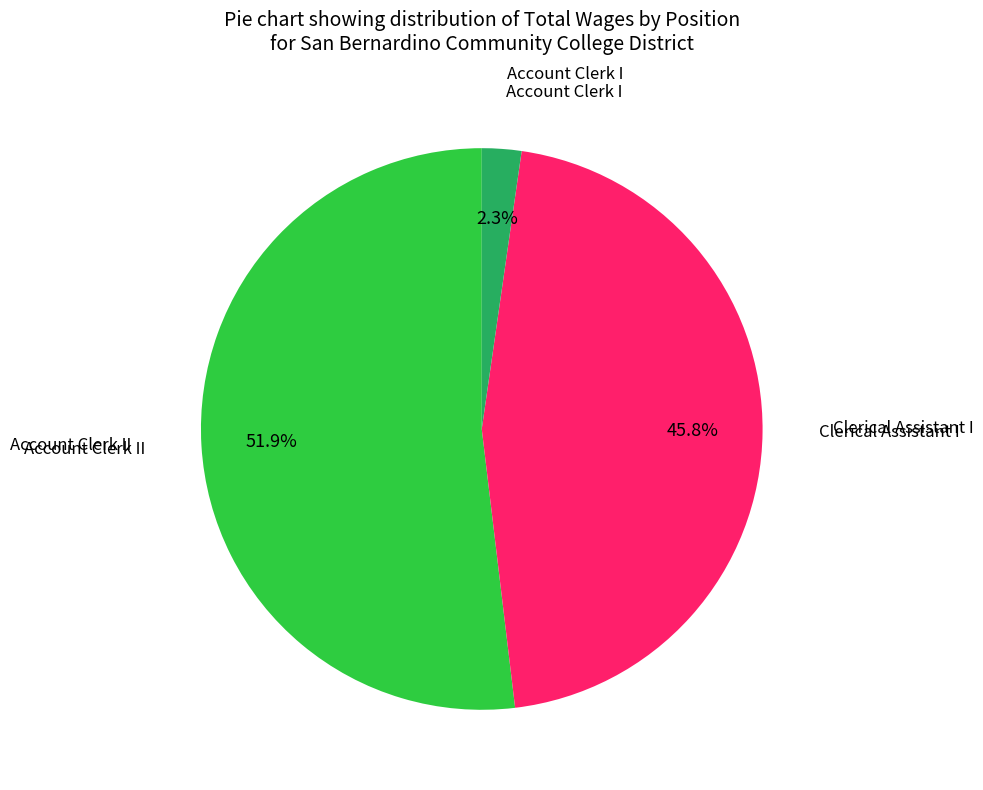

Is there any slice that represents more than half of the pie?

Yes